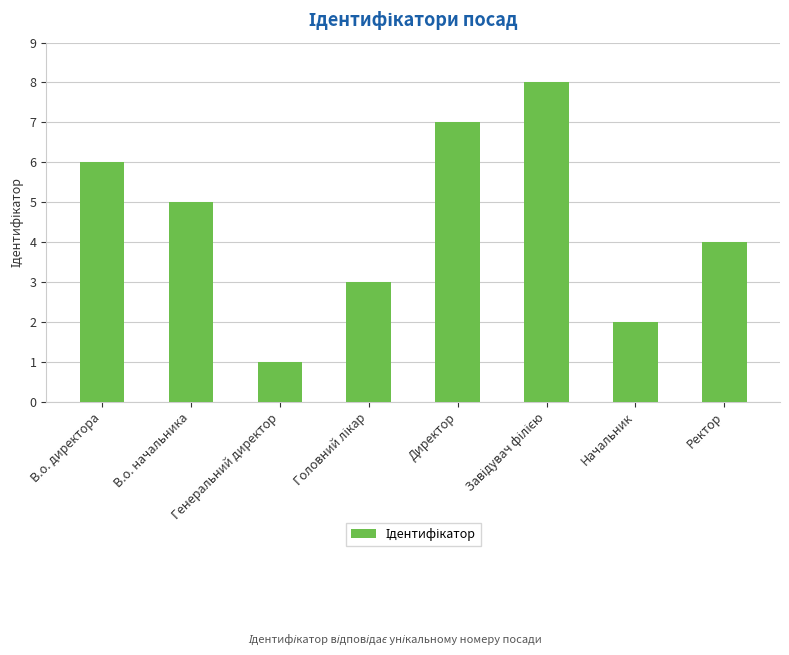

Count the number of categories in the chart.

8